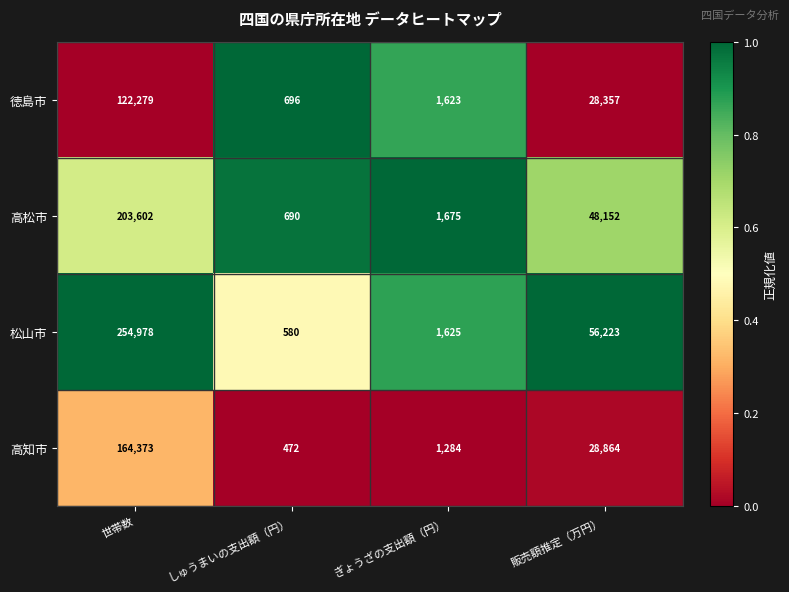

The value of 高松市 at しゅうまいの支出額（円） is 690. True or false?

True